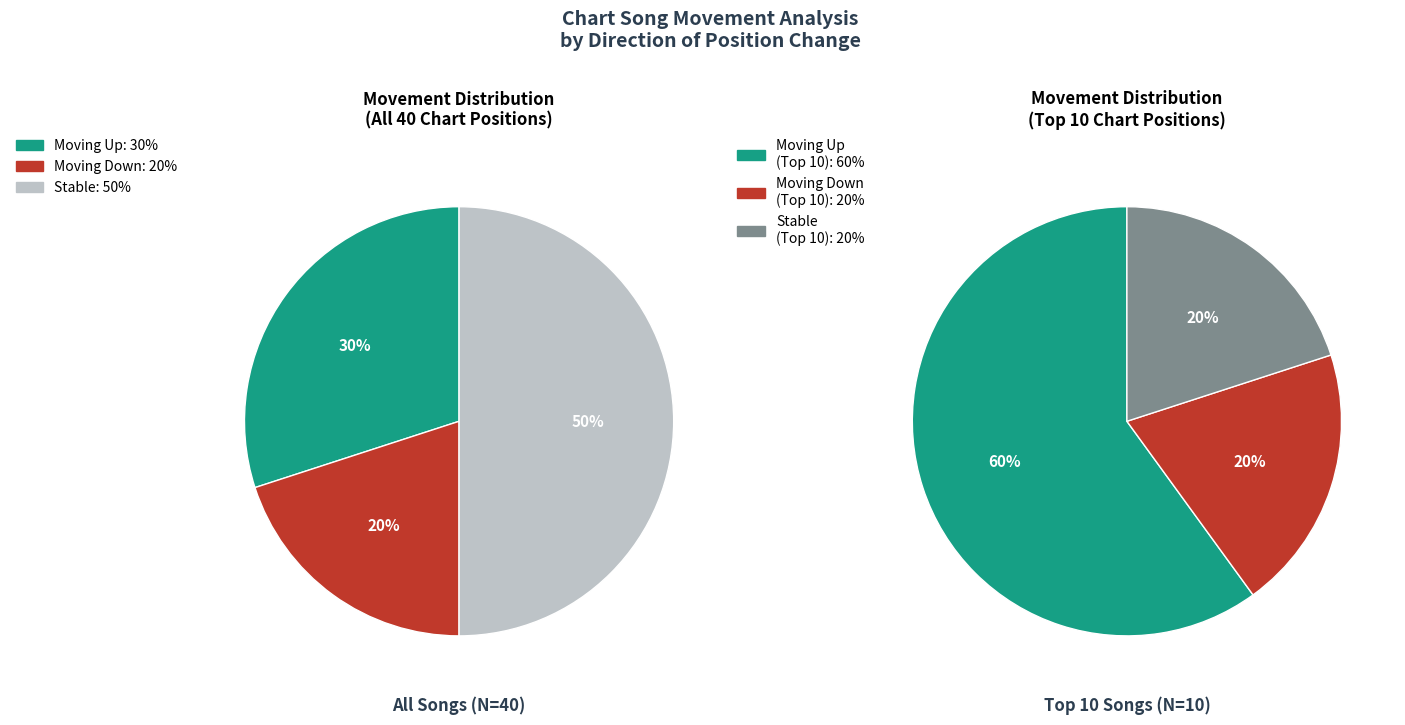

Which category has the smallest portion of the pie?

down